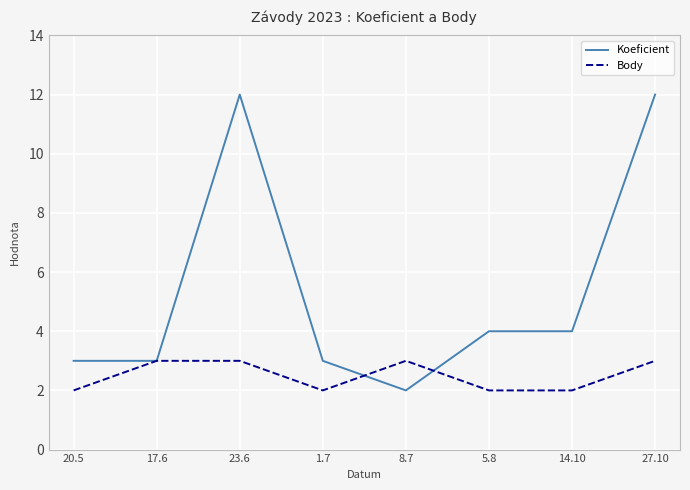

True or false: Koeficient has a value of 12 at 27.10.

True